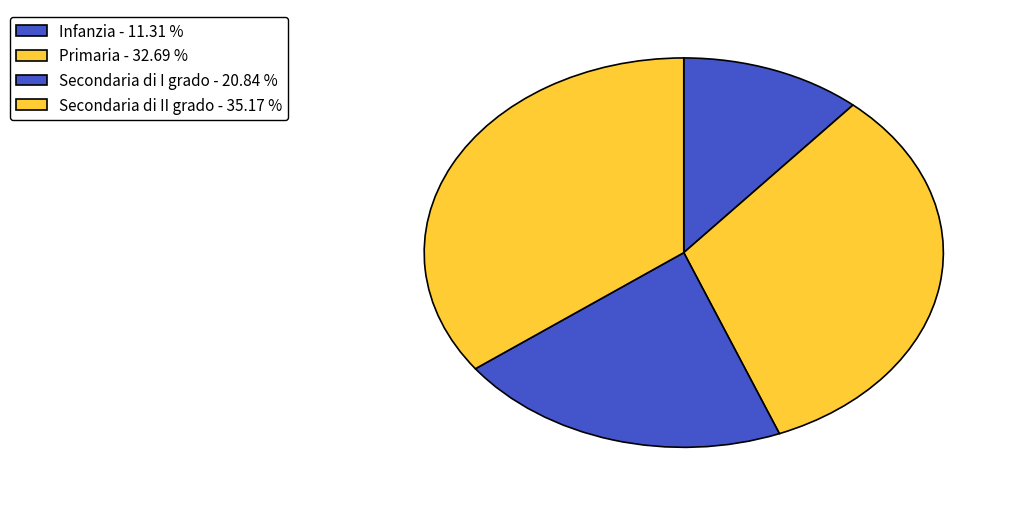

What percentage is NOT represented by Infanzia?

88.7%